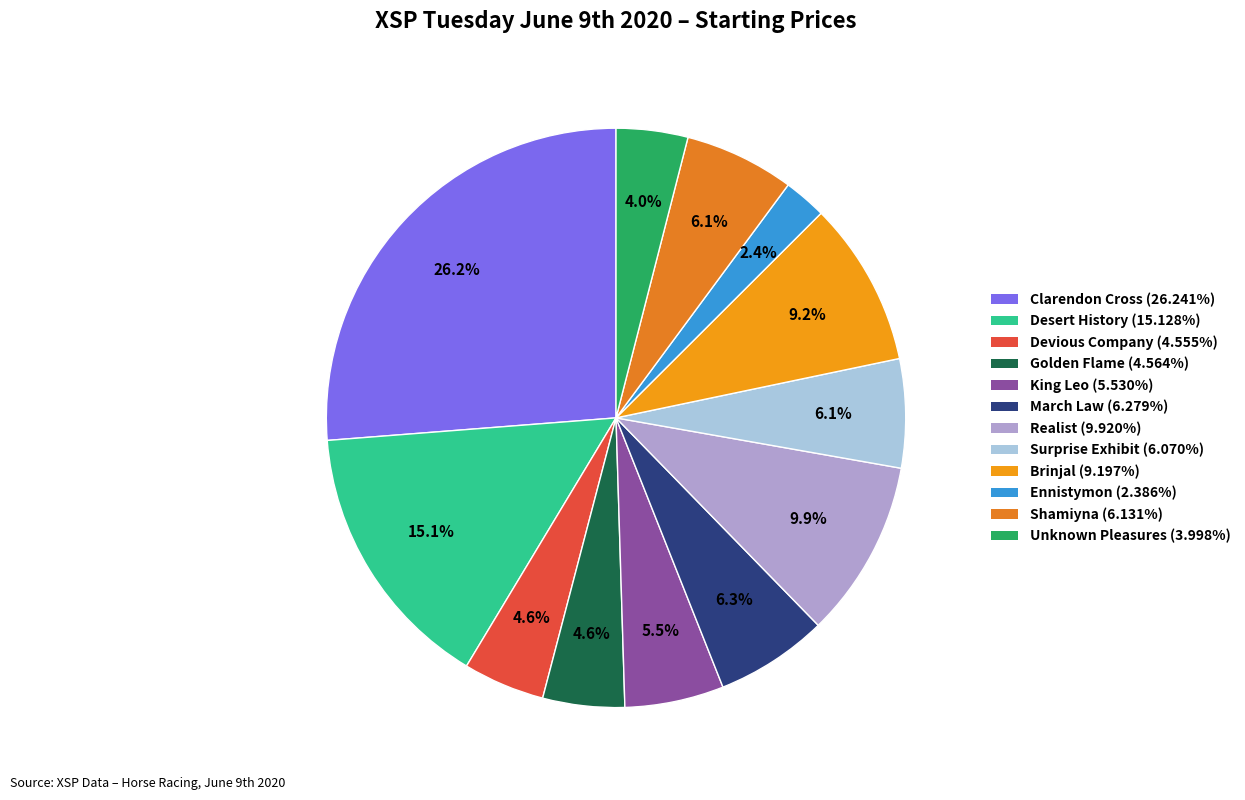

How many segments does this pie chart have?

12